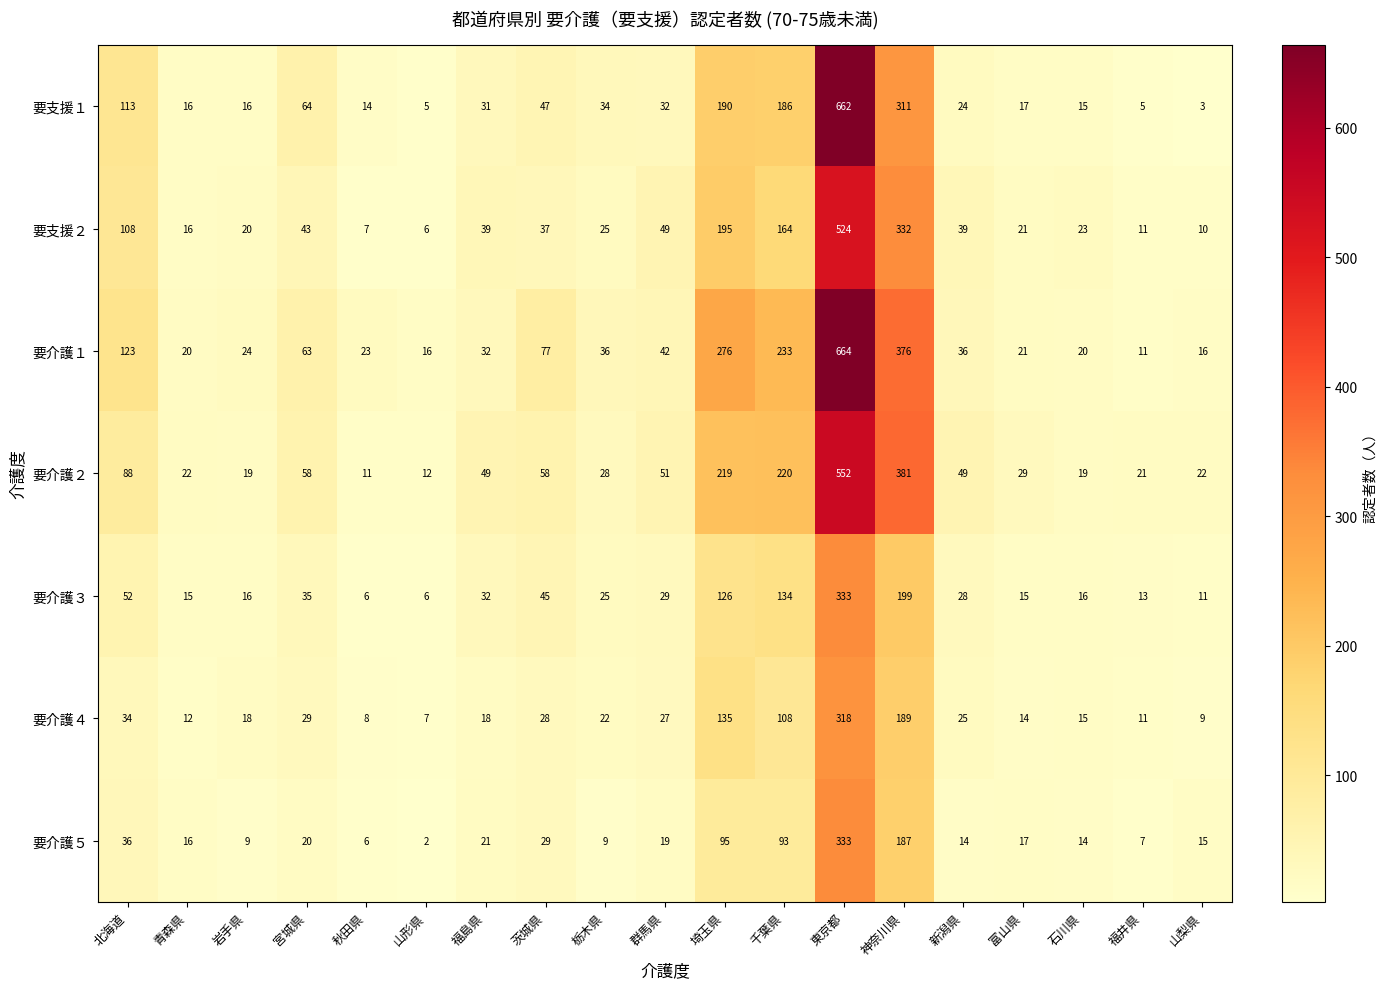

At which category does the chart reach its peak across all series?

東京都